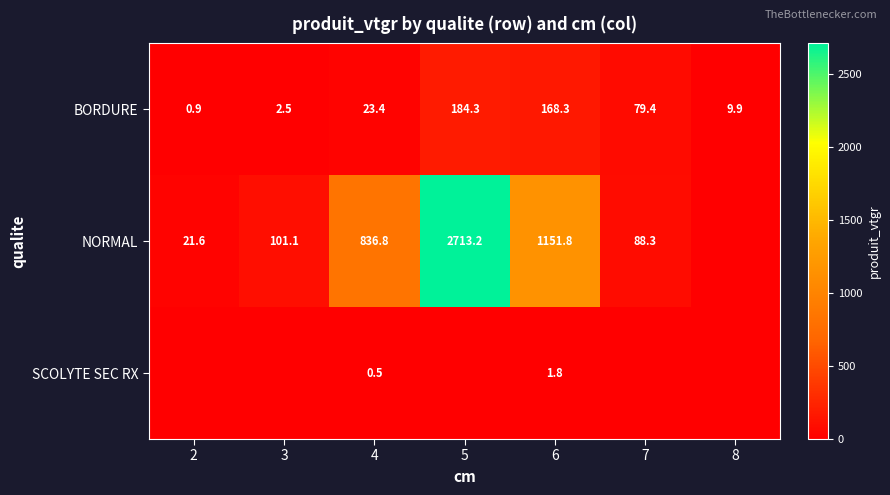

Is the value of SCOLYTE SEC RX at 6 greater than the value of BORDURE at 8?

No